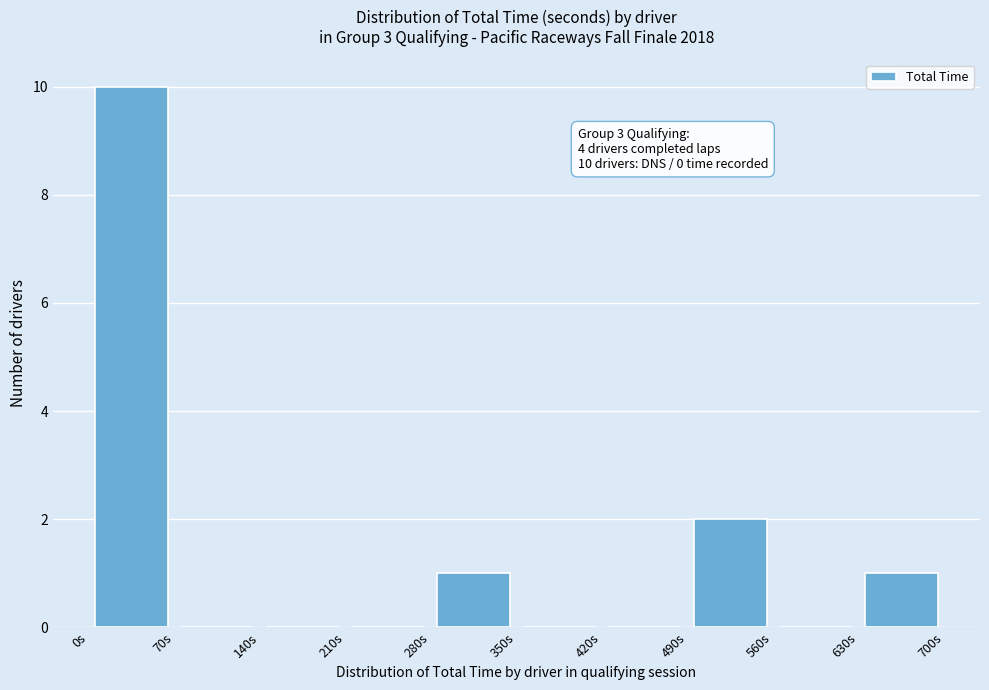

Which range on the x-axis has the tallest bar?

0 to 70